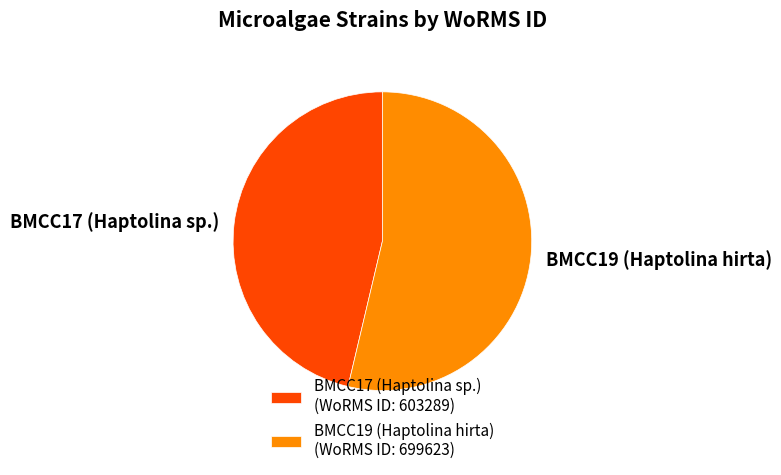

Is BMCC17 (Haptolina sp.) the majority of the pie?

No